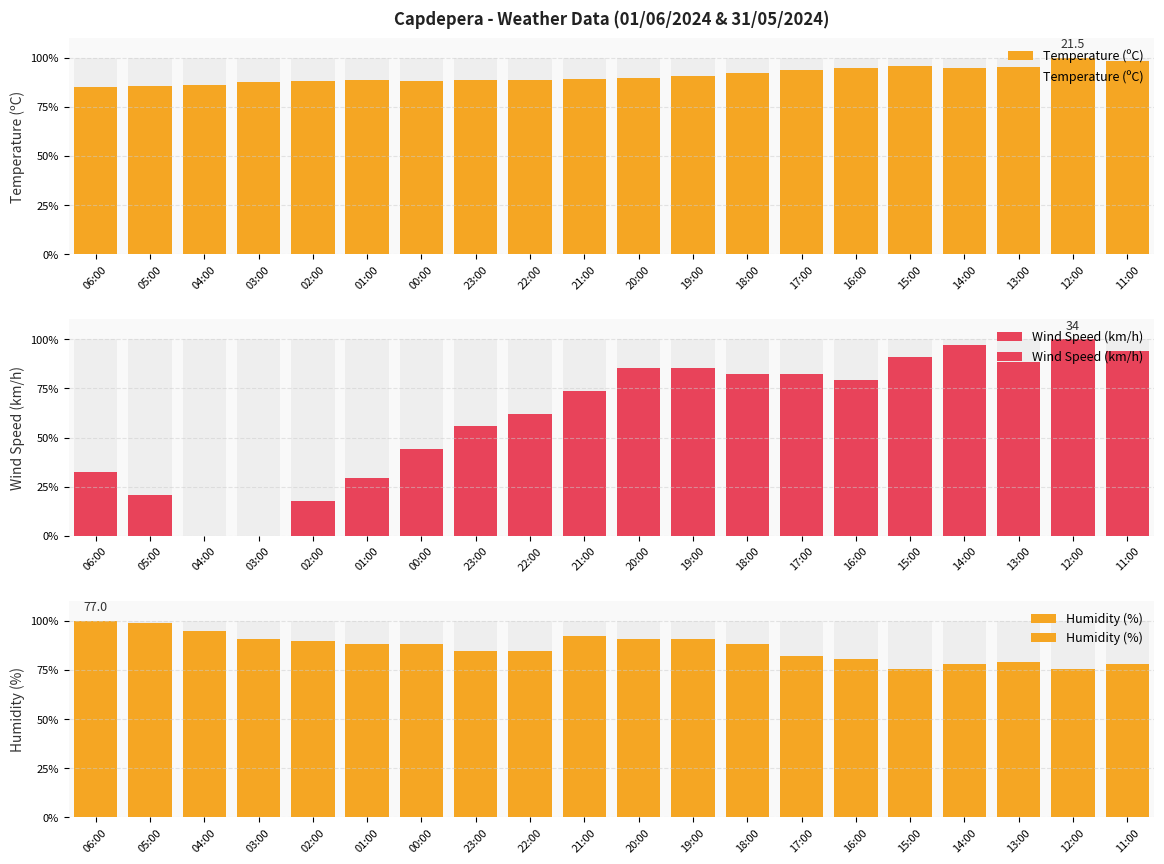

Is the value of Humidity (%) at 13:00 greater than the value of Wind Speed (km/h) at 16:00?

No